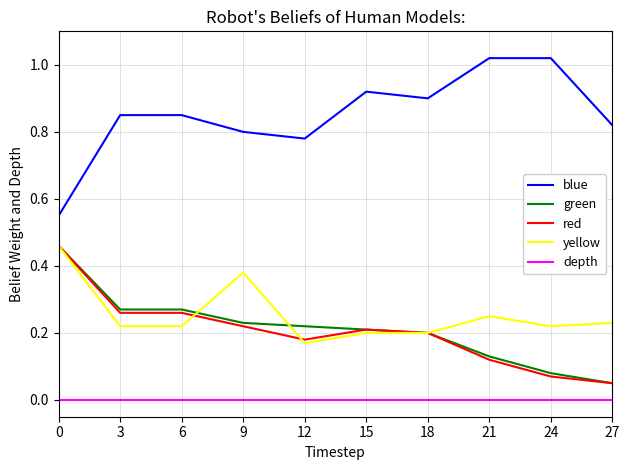

Which series has the largest range (max minus min)?

blue